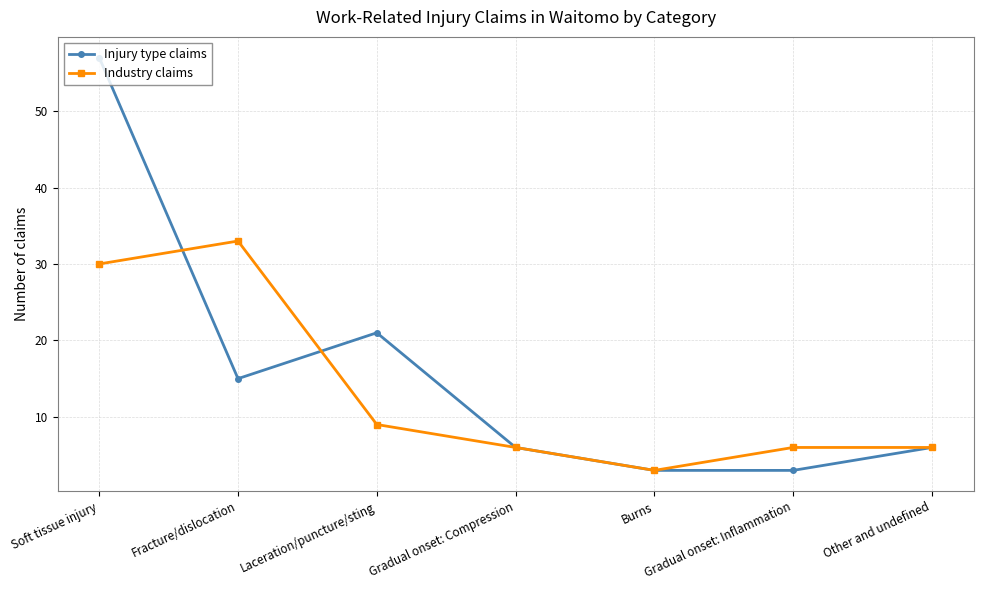

How many lines are shown in the chart?

2